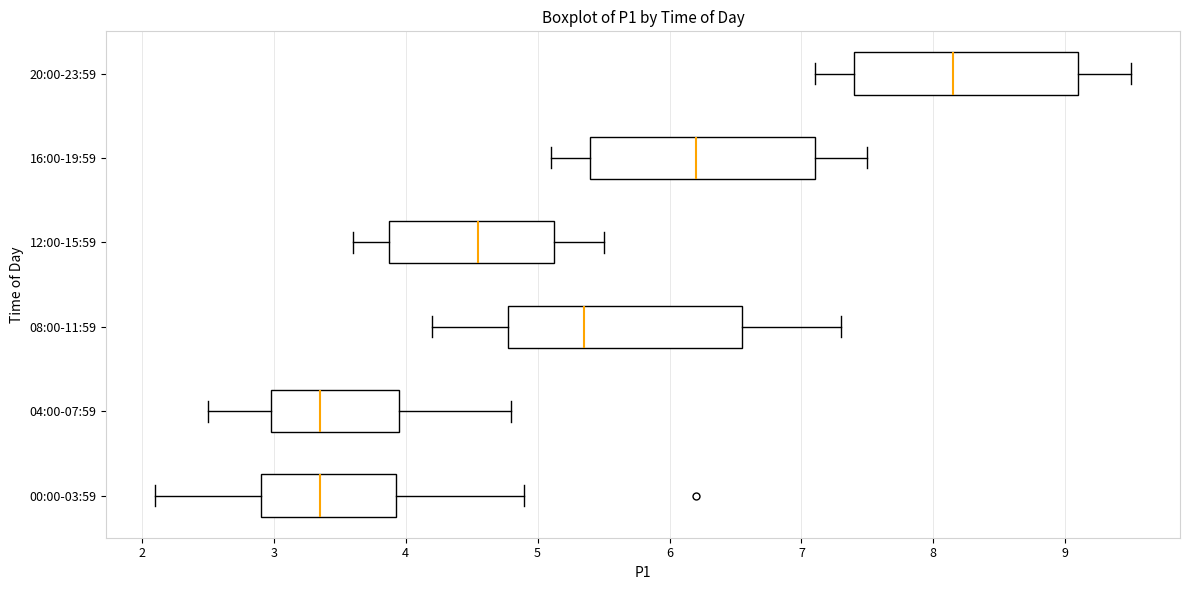

Which box's median line is the furthest to the right?

20:00-23:59